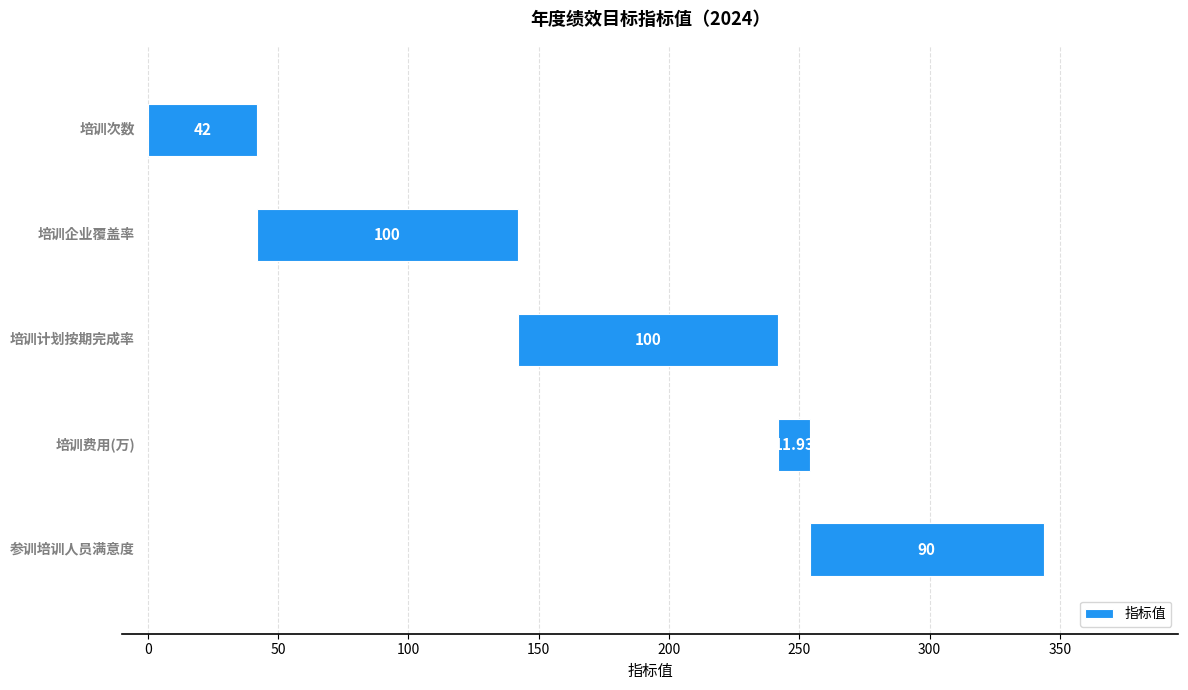

What is the maximum value shown in the chart?

100.0